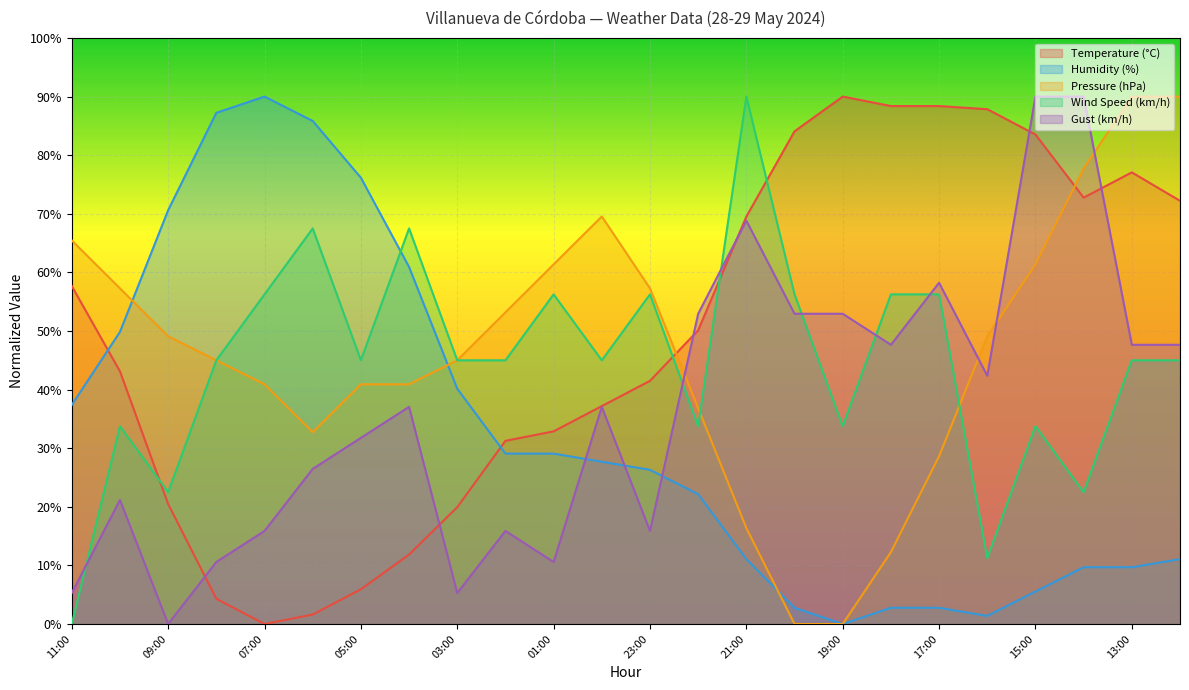

How many intersections are there between Pressure (hPa) and Humidity (%)?

3